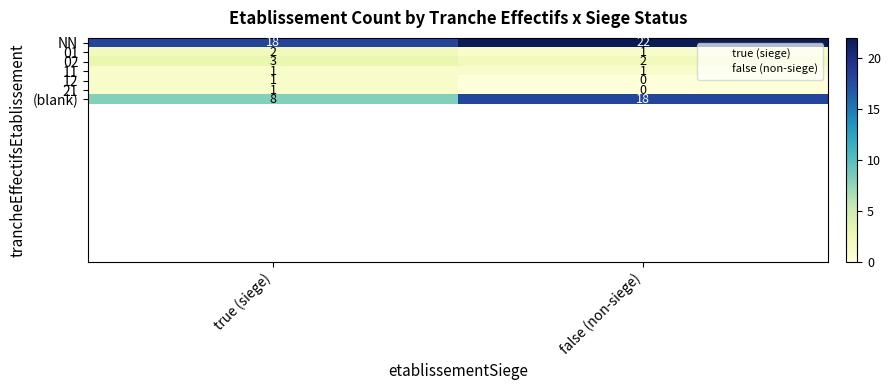

Reading right to left, transcribe all the data shown in this chart.

NN: 22	18
01: 1	2
02: 2	3
11: 1	1
12: 0	1
21: 0	1
(blank): 18	8